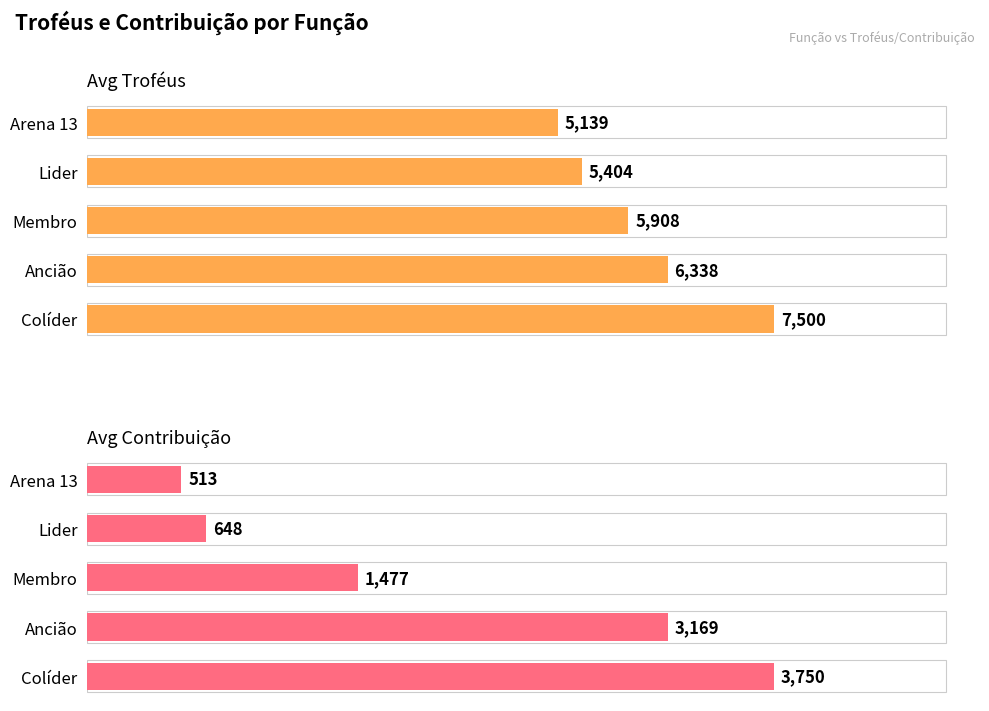

How many Avg Troféus values are between 5404 and 6338?

3